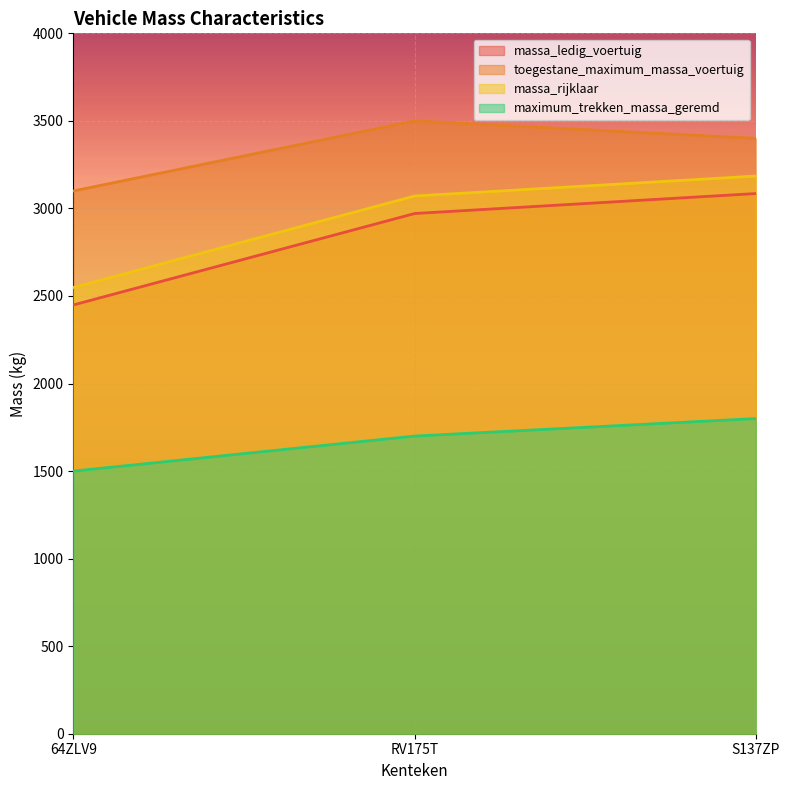

How many lines are shown in the chart?

4